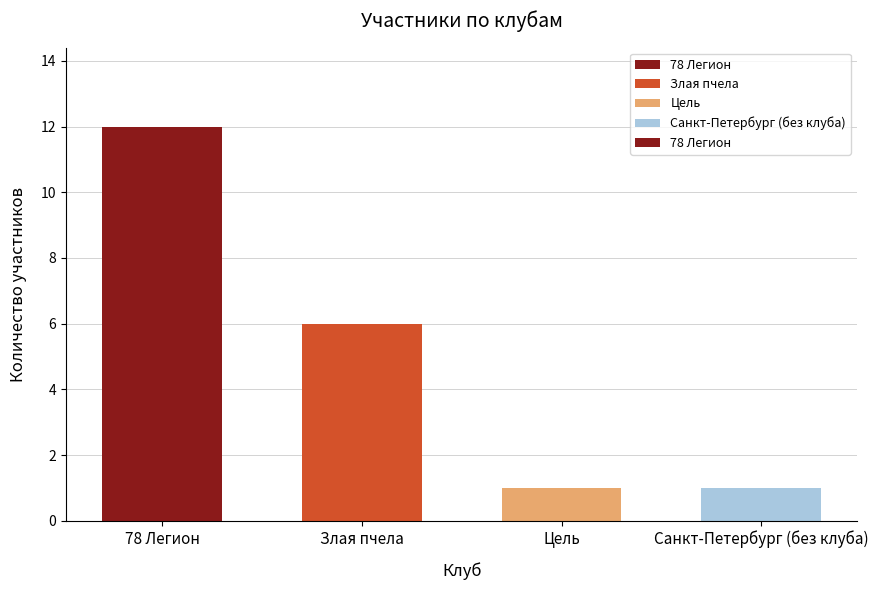

What is the sum of all values?

20